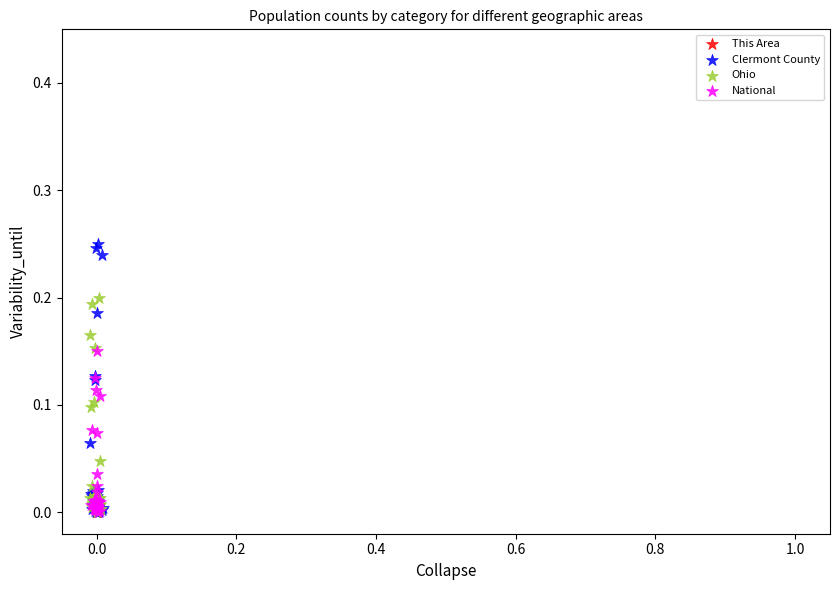

Which series has the largest Y range (max minus min)?

Clermont County